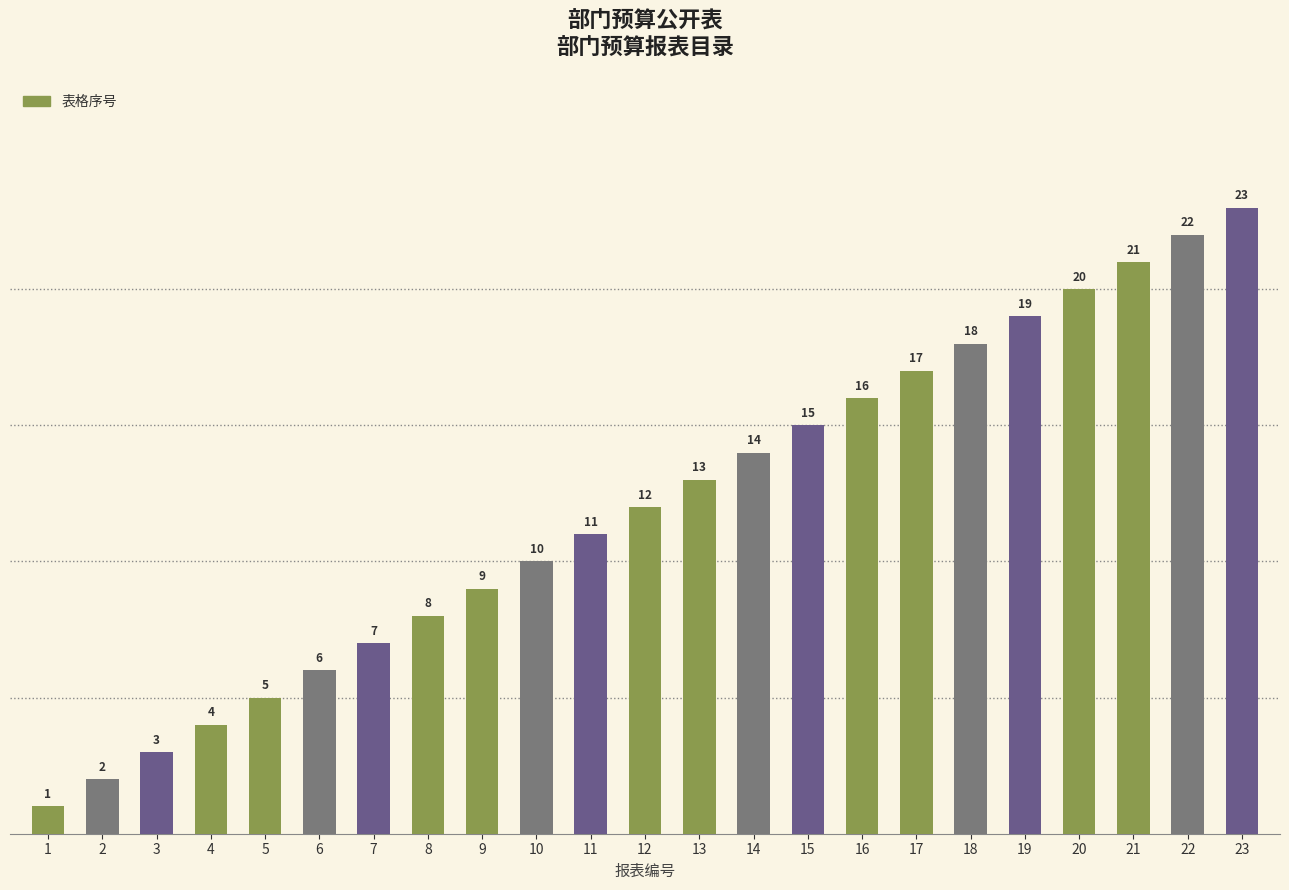

How many bars are there in total?

23